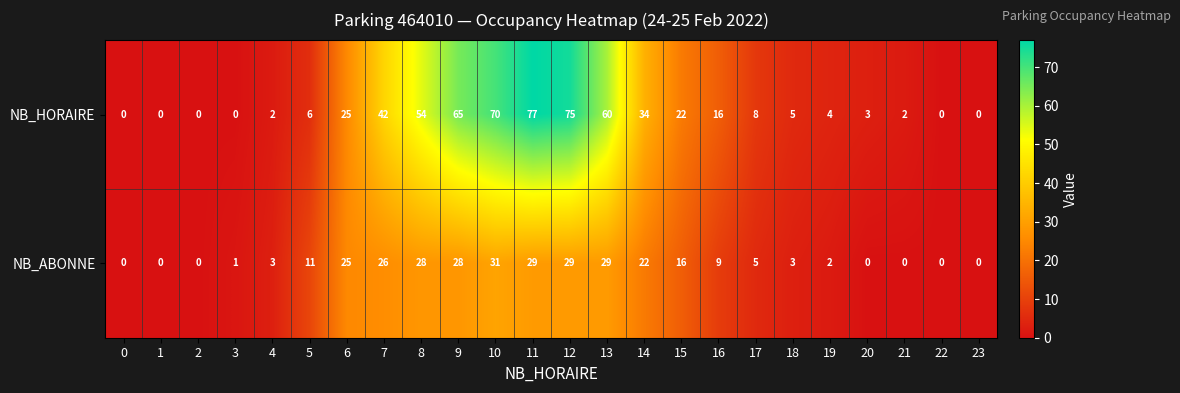

How many categories are shown in the chart?

24